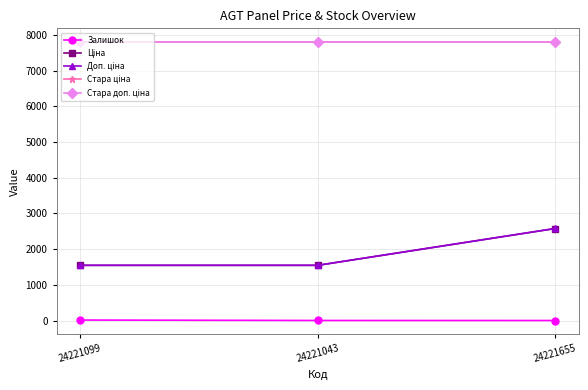

True or false: Ціна has a value of 1547.7 at 24221099.

True